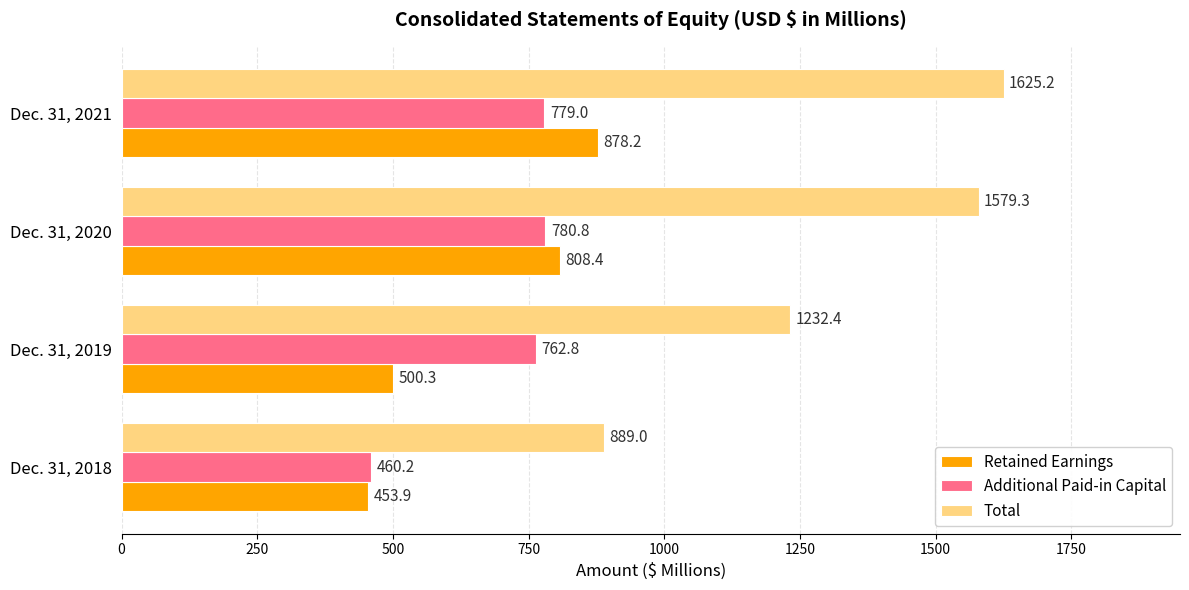

True or false: Additional Paid-in Capital has a value of 762.8 at Dec. 31, 2019.

True